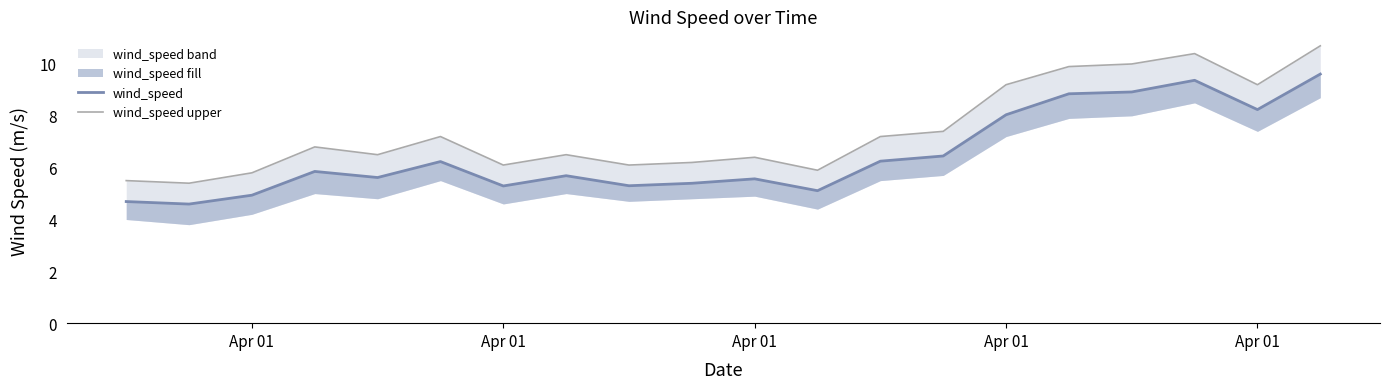

True or false: wind_speed upper has a value of 9.2 at Apr 01.

True